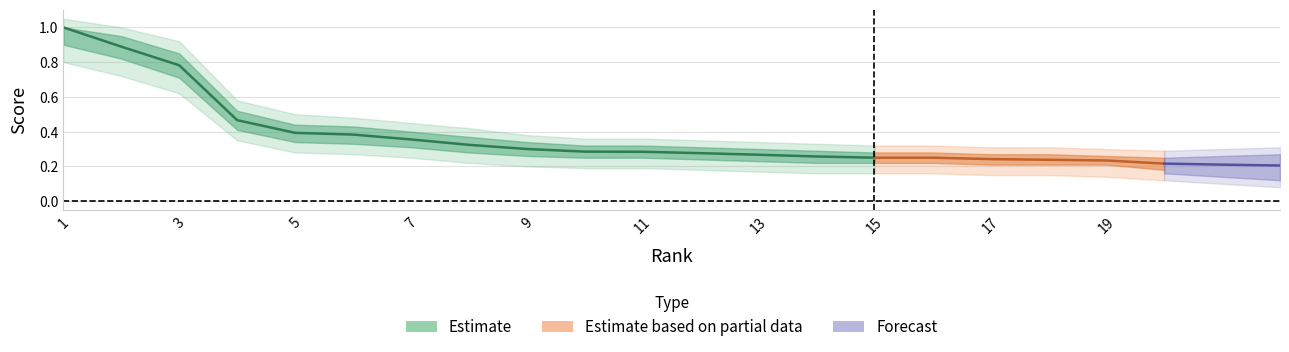

What is the value of the lower point at the 16th from the left?

0.2